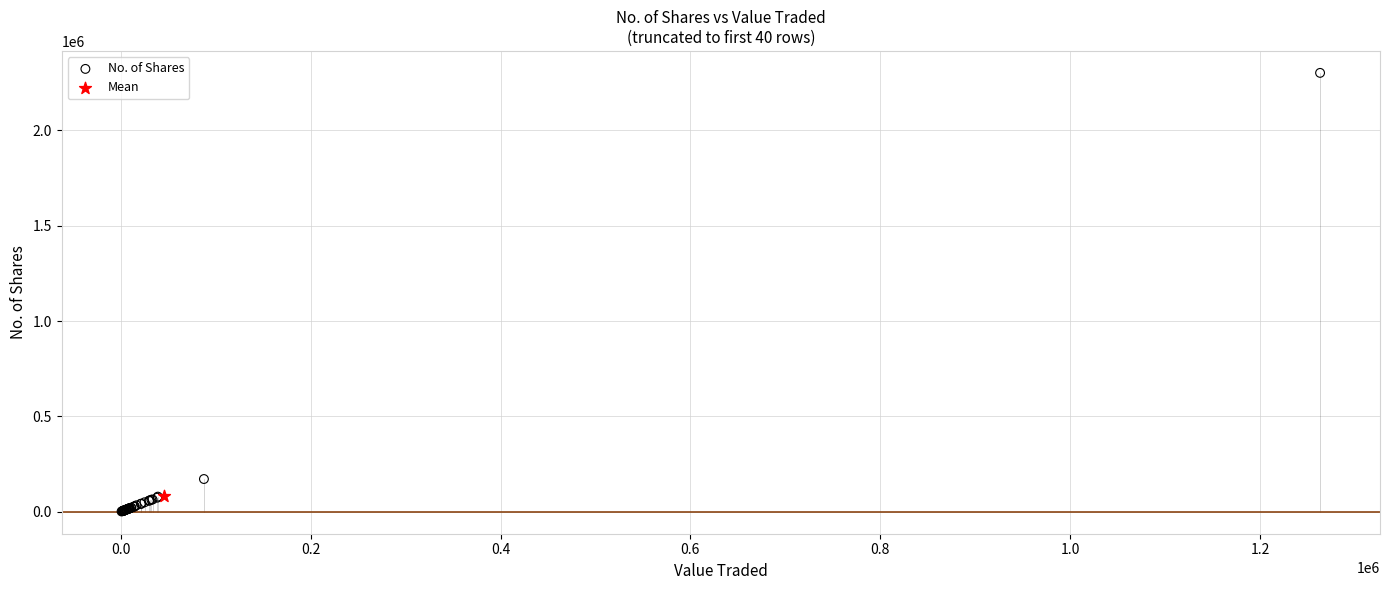

What are all the series names shown in the legend?

No. of Shares, Mean